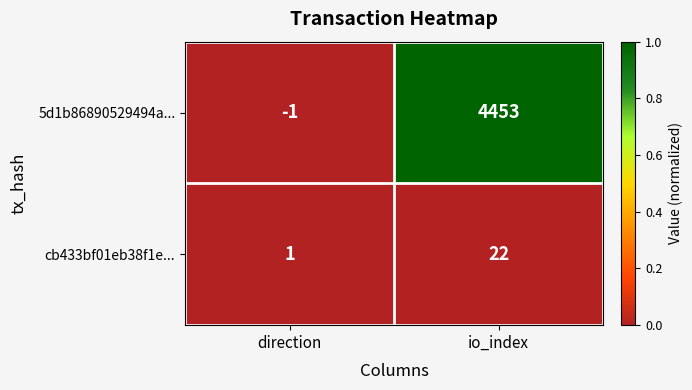

The 5d1b86890529494a... series shows 0 at direction. True or false?

False